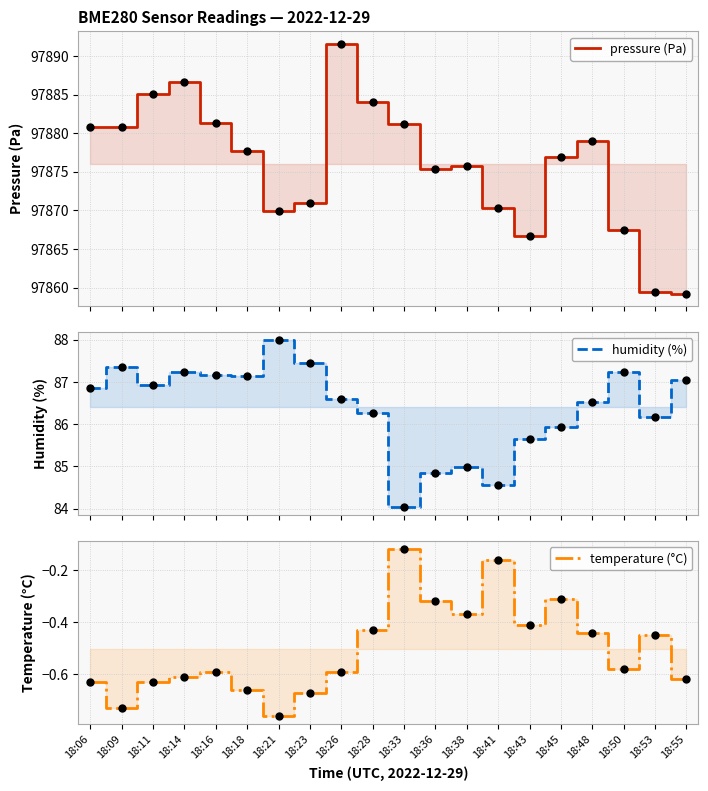

At which category is the sum across all series the highest?

18:26